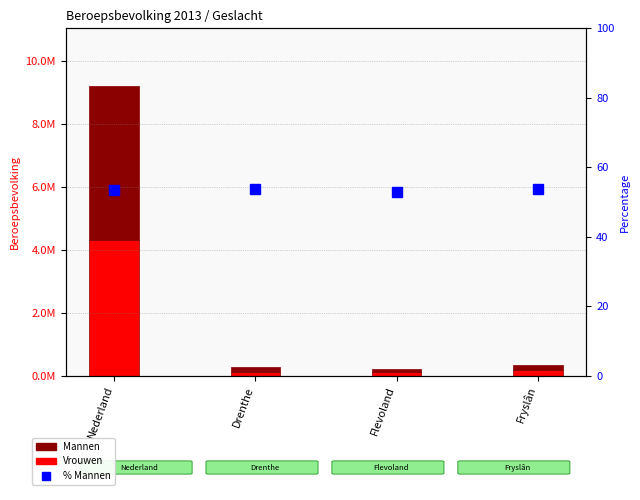

The value of Vrouwen at Nederland is 1691751.3. True or false?

False